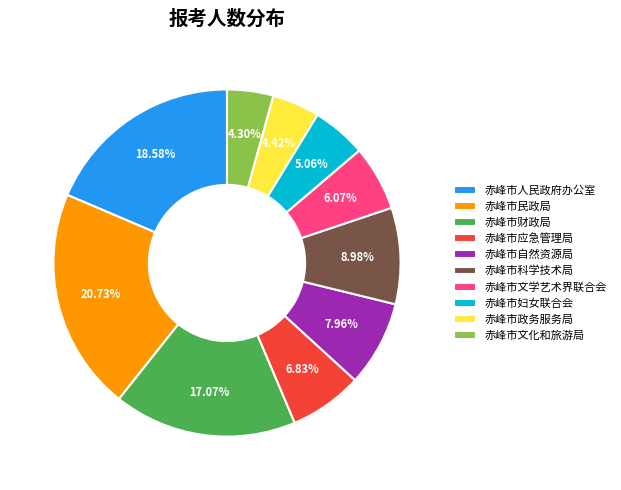

Approximately how many times larger is the value at 赤峰市应急管理局 compared to 赤峰市人民政府办公室?

0.4